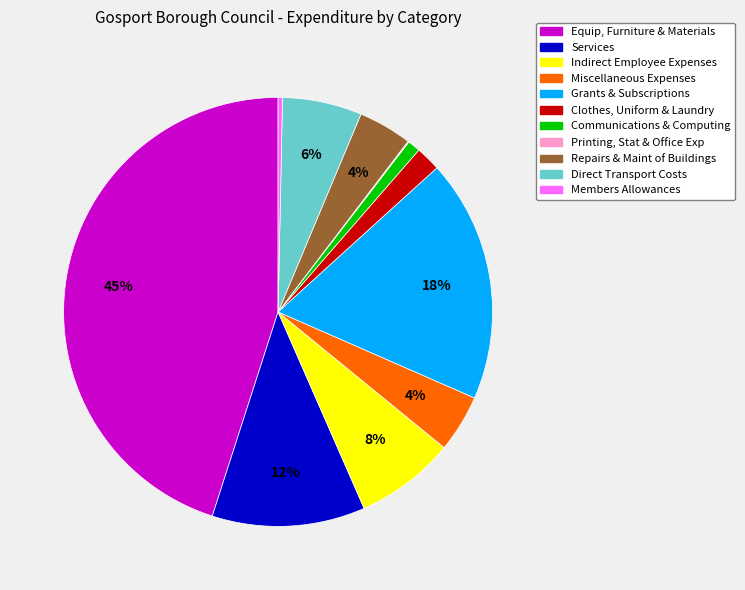

Is there any slice that represents more than half of the pie?

No